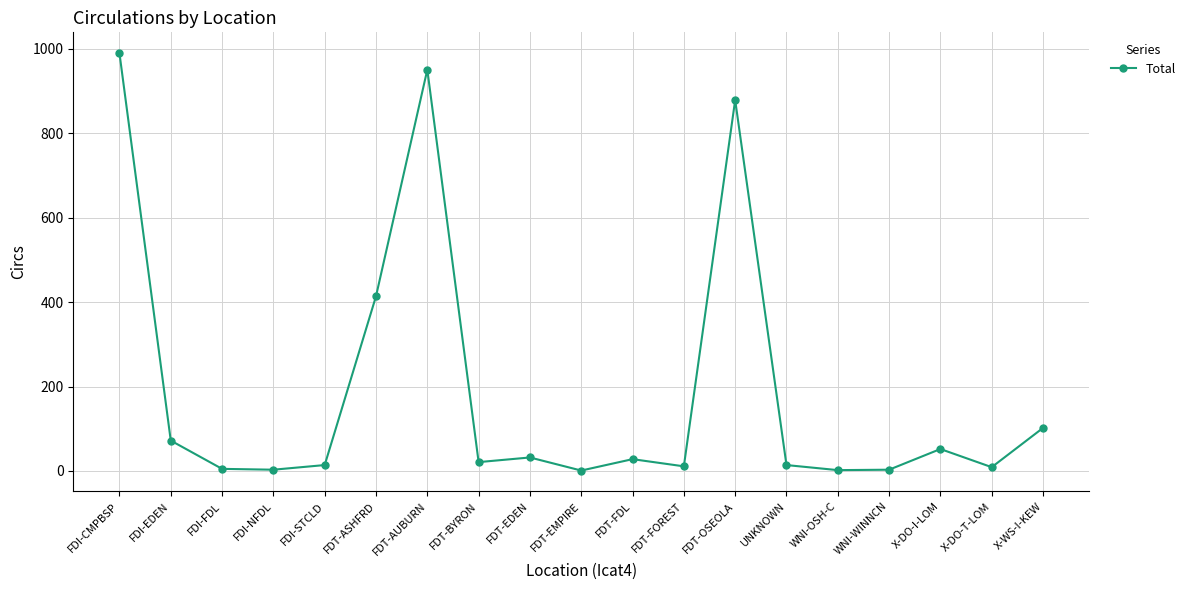

What is the maximum value shown in the chart?

990